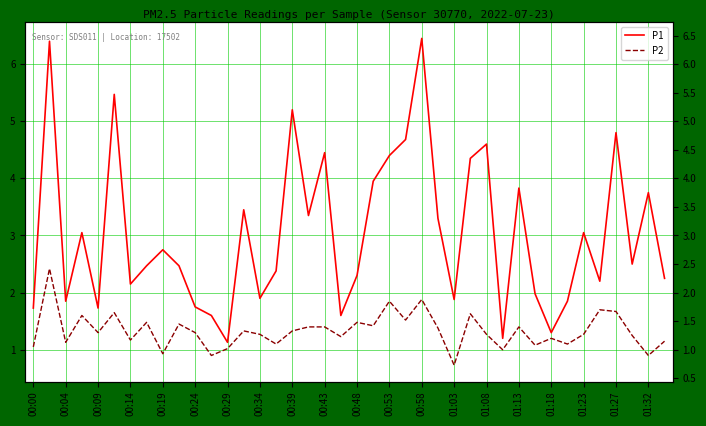

What is the average value of the P2 series?

1.3